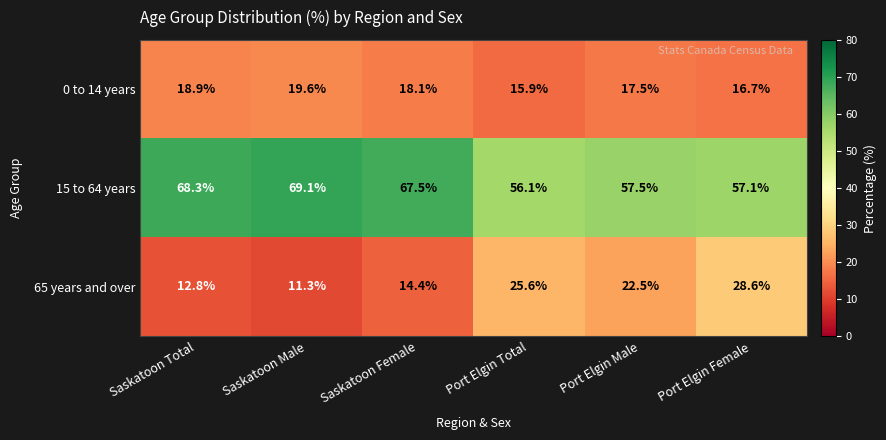

At how many categories does at least one series exceed 24?

6